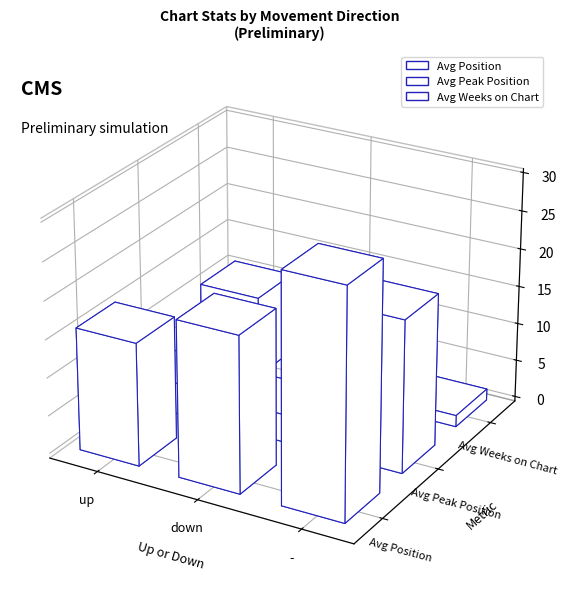

How many distinct data groups are displayed?

3